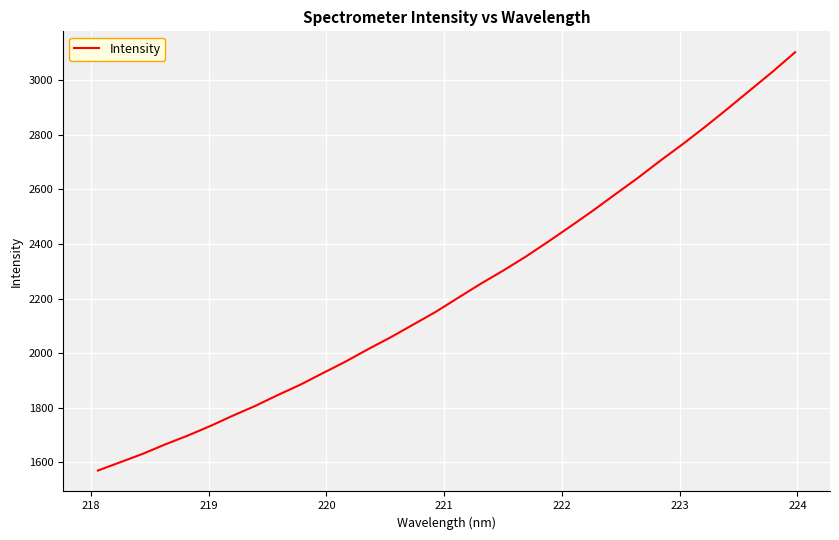

Does the chart display data point markers on the line(s)?

No